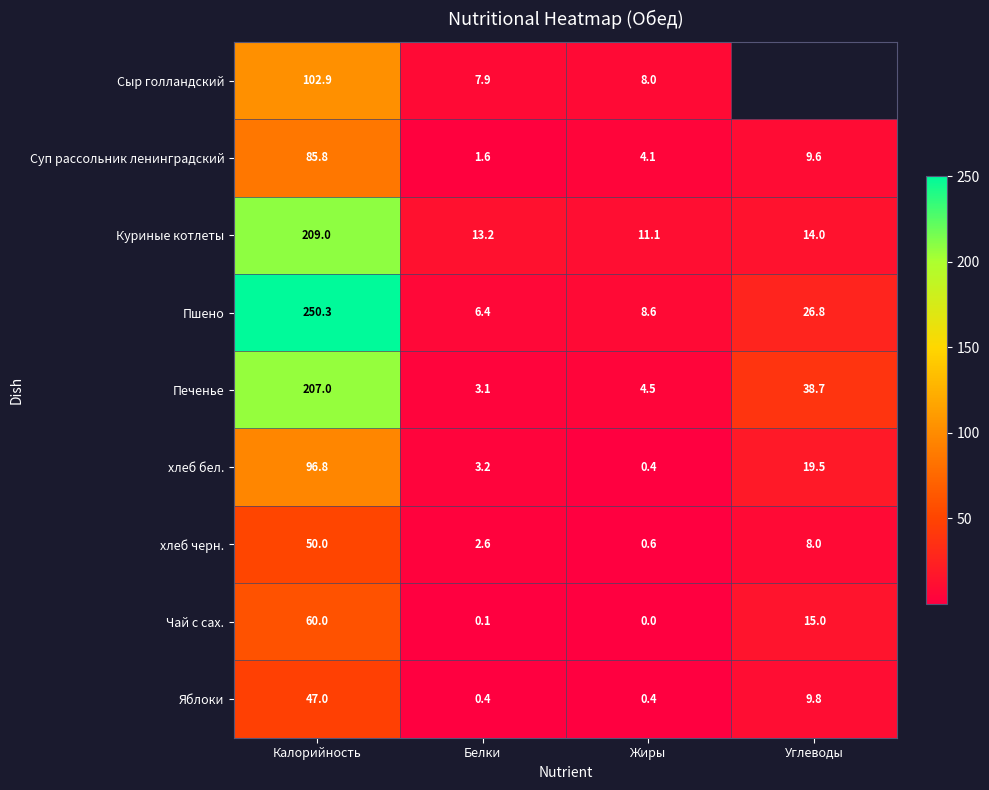

Which label corresponds to the smallest value in the chart?

Жиры